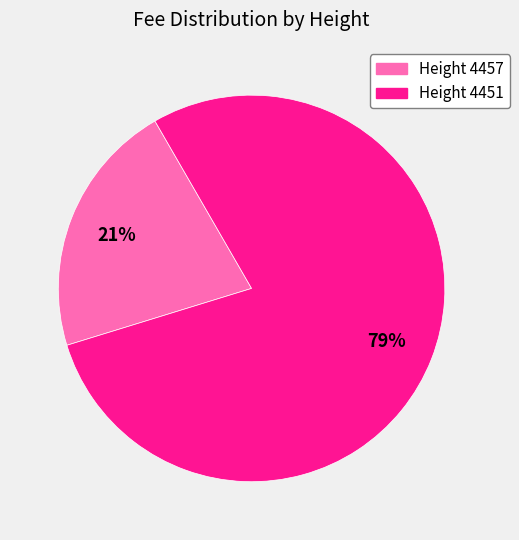

Is there a majority slice in this chart?

Yes